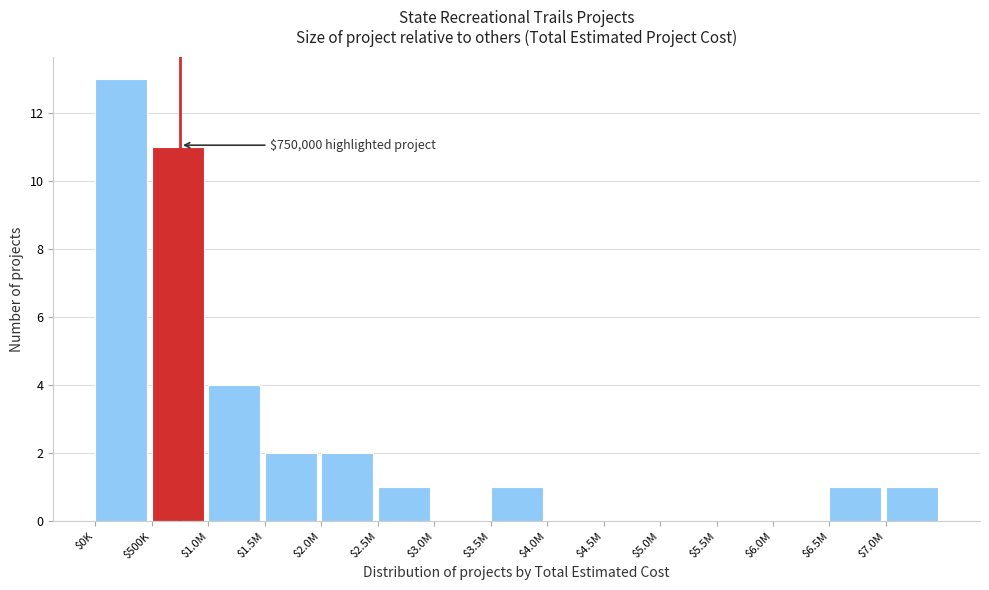

The chart shows a value of 0 at $3.0M. True or false?

True